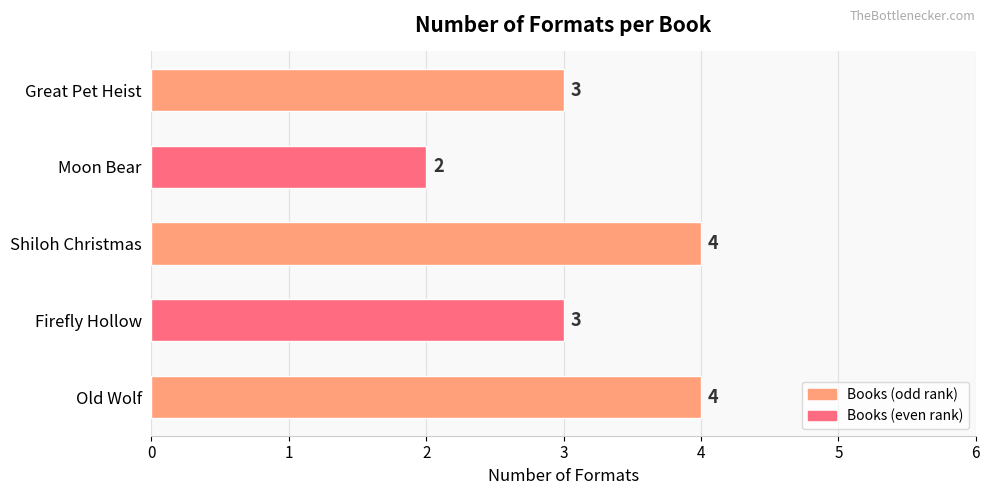

Reading top to bottom, list all the values displayed in this chart.

Great Pet Heist=3	Moon Bear=2	Shiloh Christmas=4	Firefly Hollow=3	Old Wolf=4